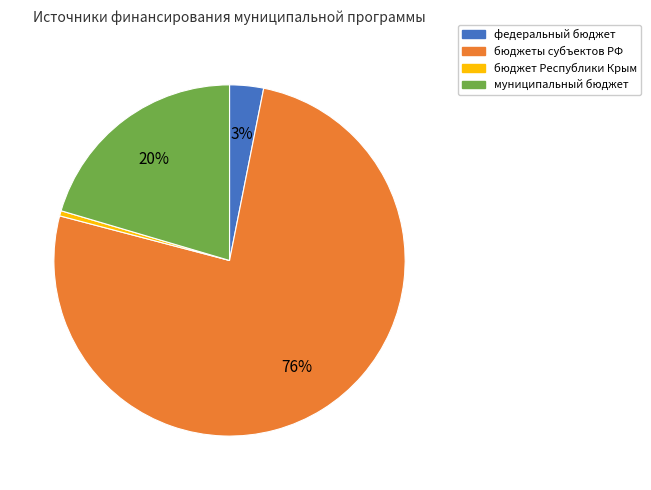

Is it true that бюджеты субъектов РФ is 76% of the pie?

True